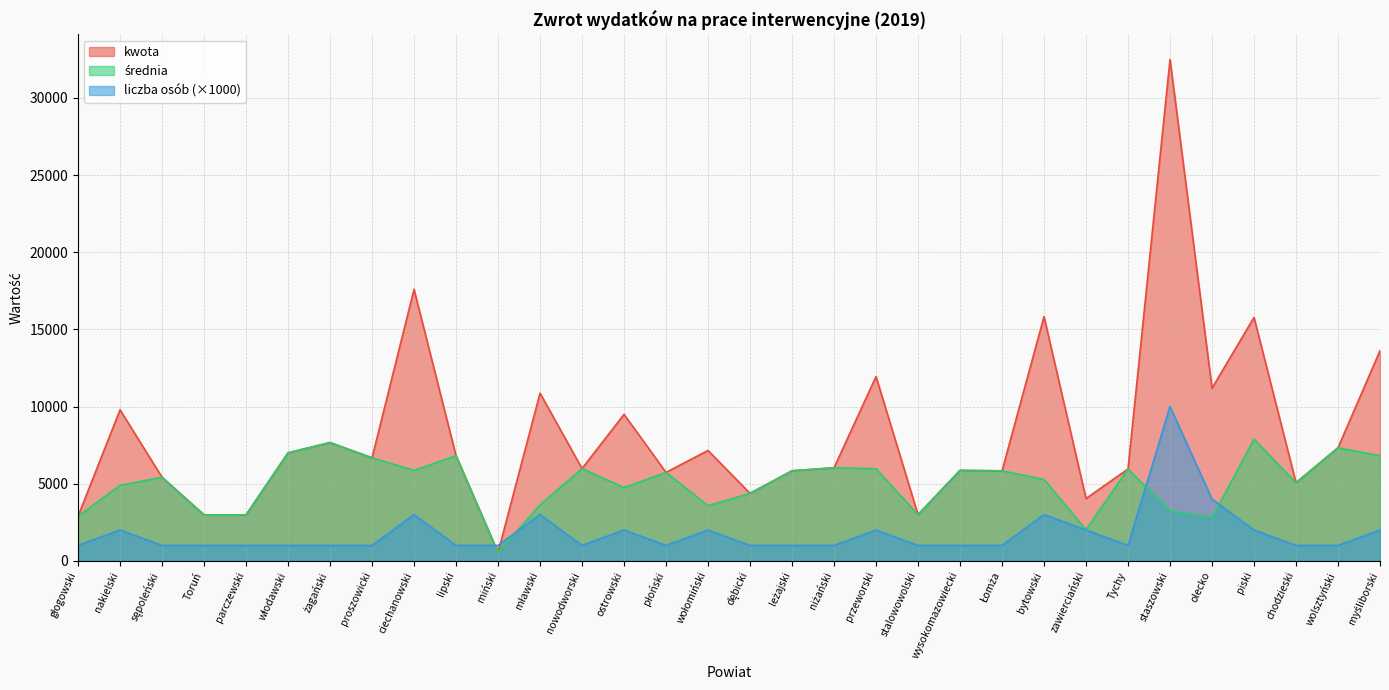

What is the label of the 15th point from the right?

leżajski